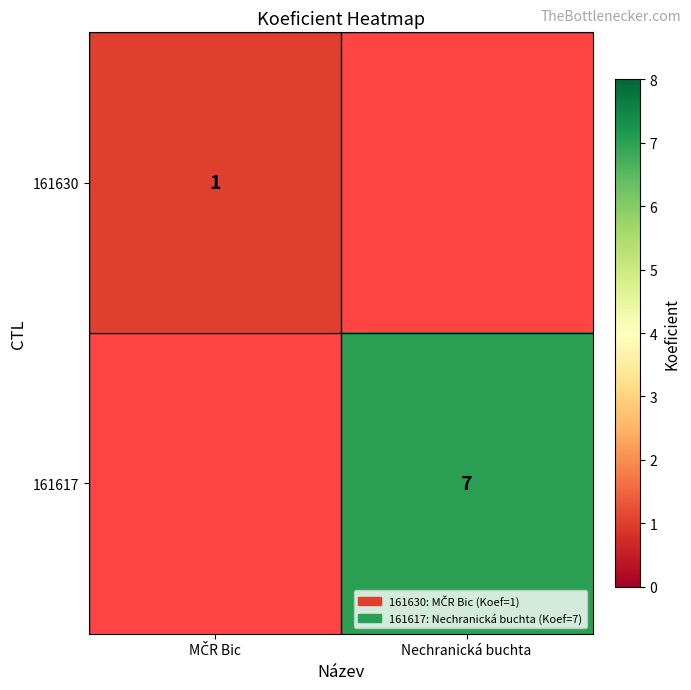

True or false: 161617 has a value of 7 at Nechranická buchta.

True